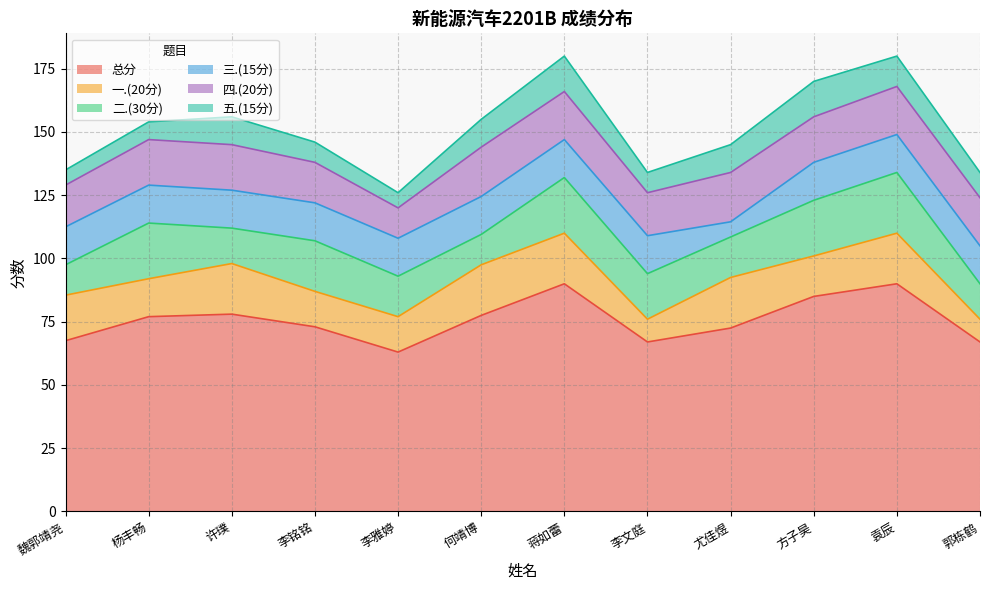

True or false: 三.(15分) has a value of 15.0 at 杨丰畅.

True